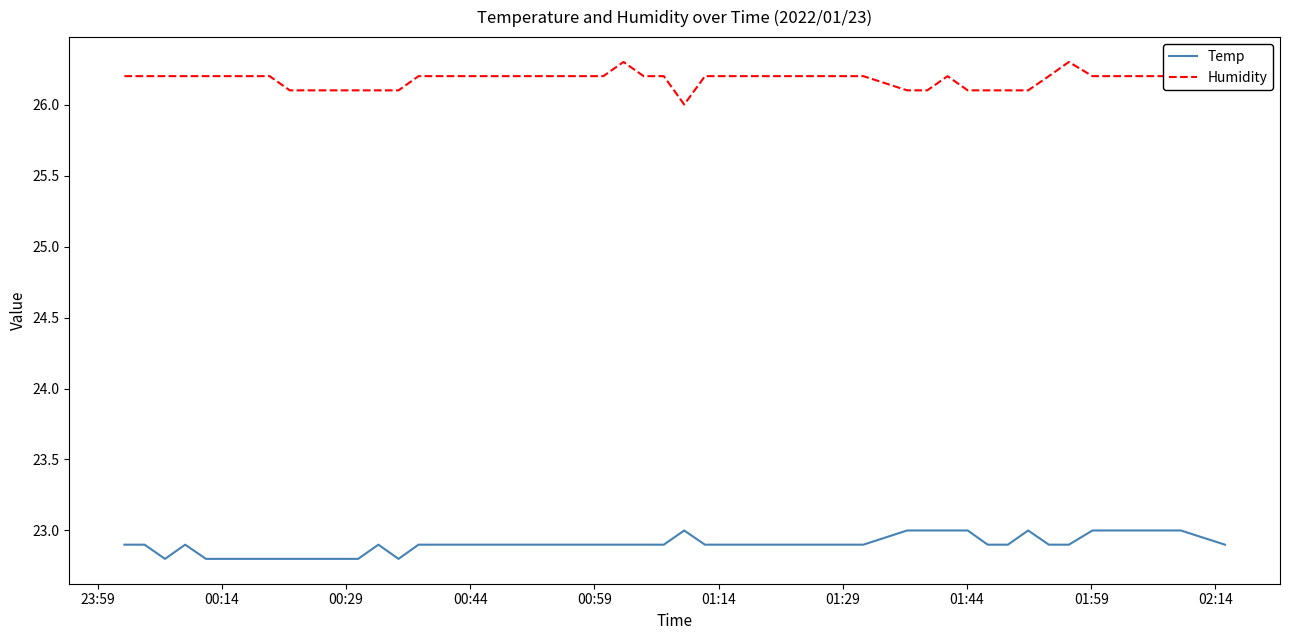

What is the sum of all Humidity values?

1047.0